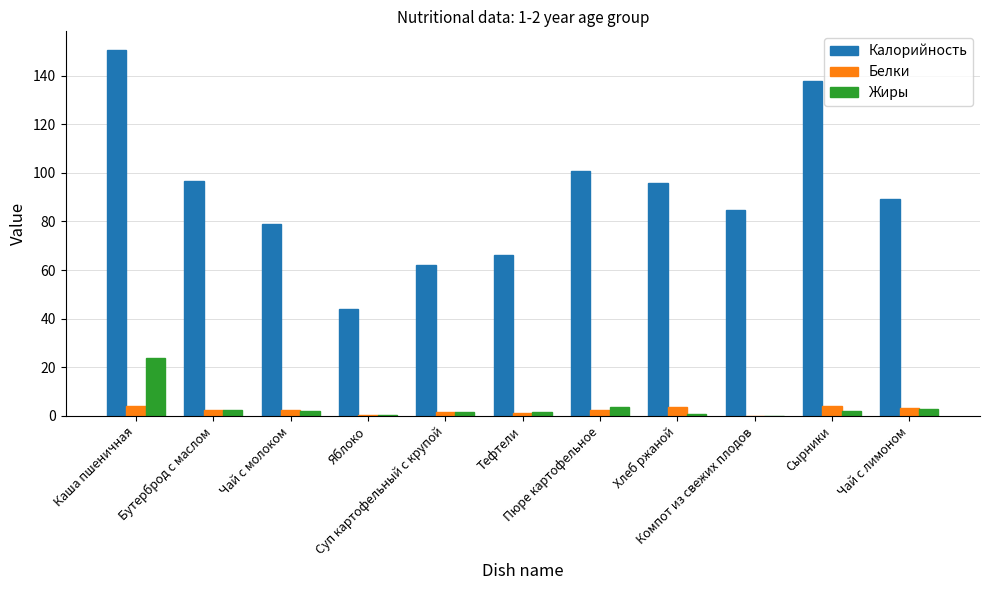

What is the sum of all Белки values?

24.9